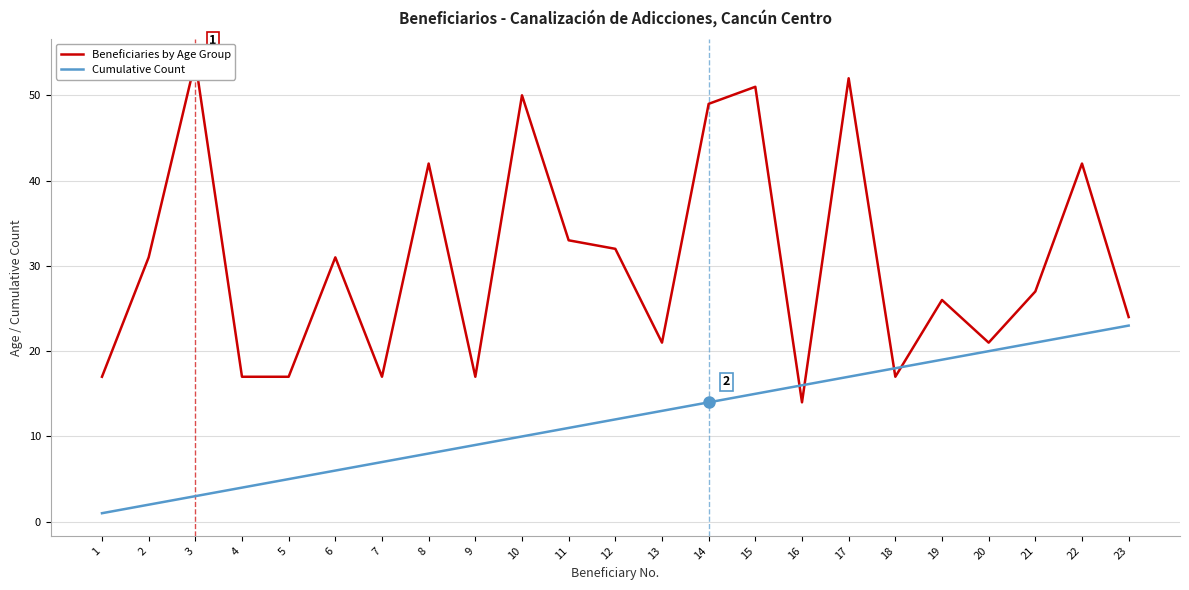

Reading left to right, what are all the values shown in this chart?

Beneficiaries by Age Group: 17	31	54	17	17	31	17	42	17	50	33	32	21	49	51	14	52	17	26	21	27	42	24
Cumulative Count: 1	2	3	4	5	6	7	8	9	10	11	12	13	14	15	16	17	18	19	20	21	22	23